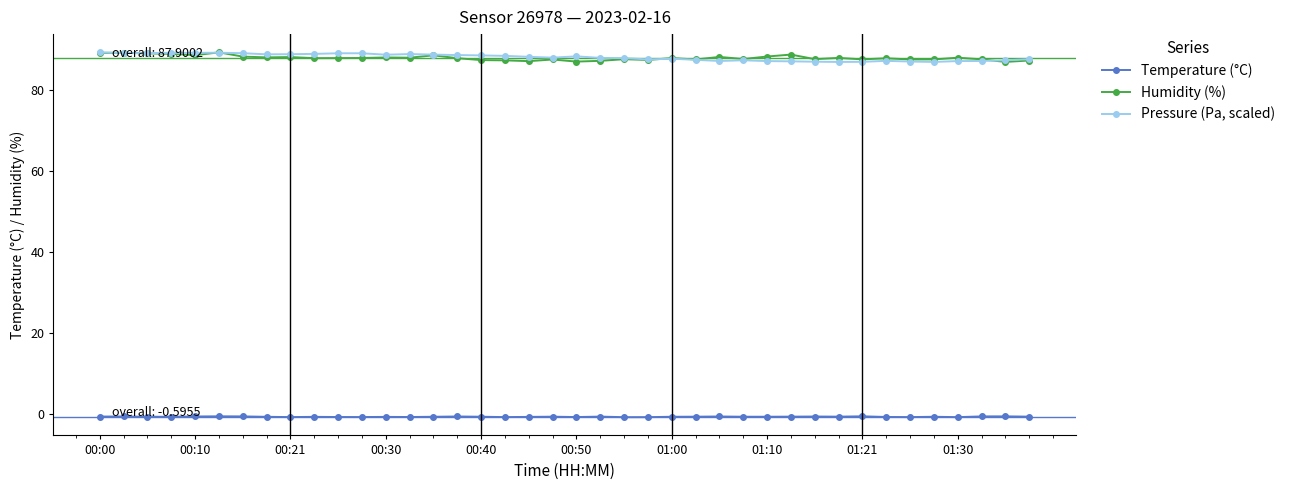

At how many categories does at least one series exceed 85?

40